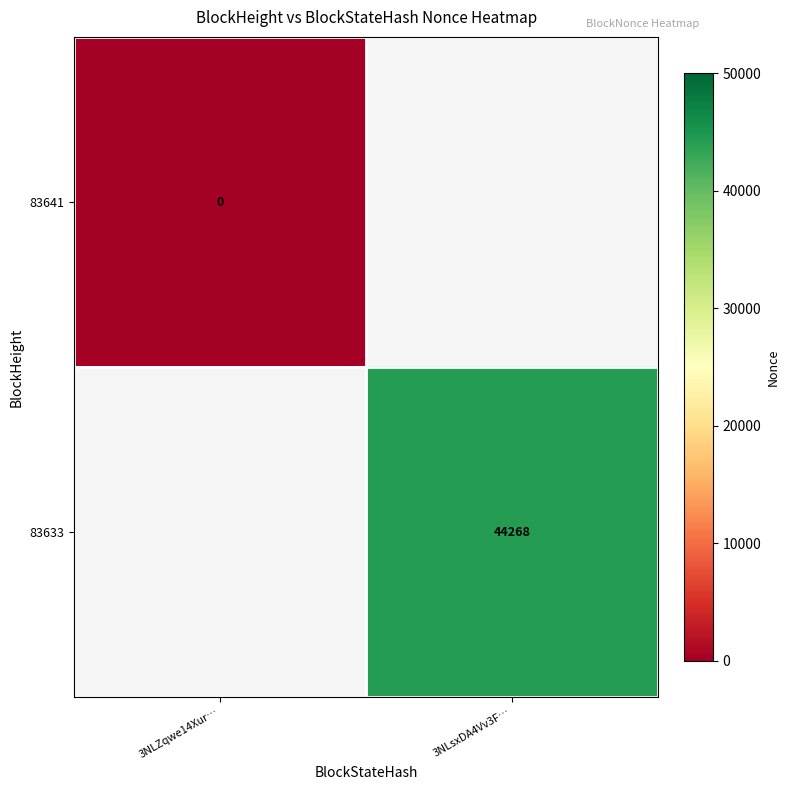

Is it true that 83633 equals 44268 at 3NLsxDA4Vv3F…?

True